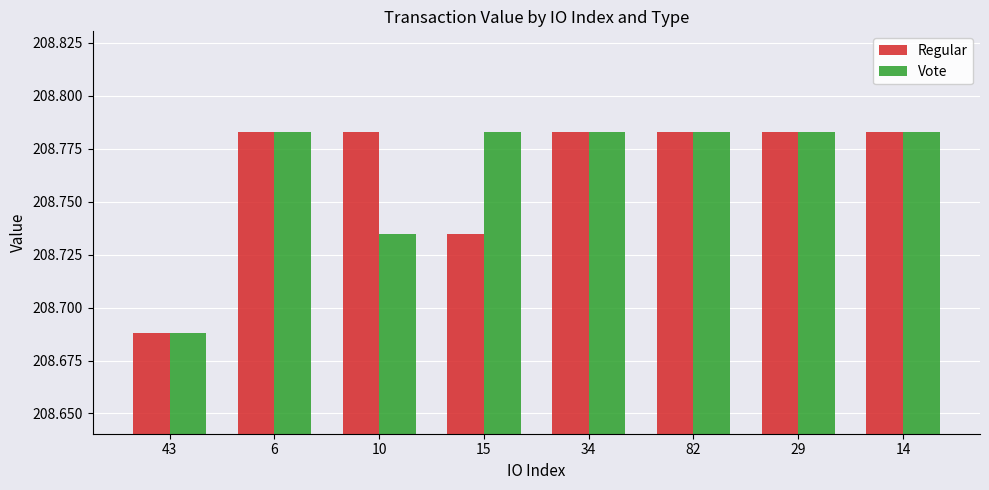

Which category has the lowest value across all series?

43